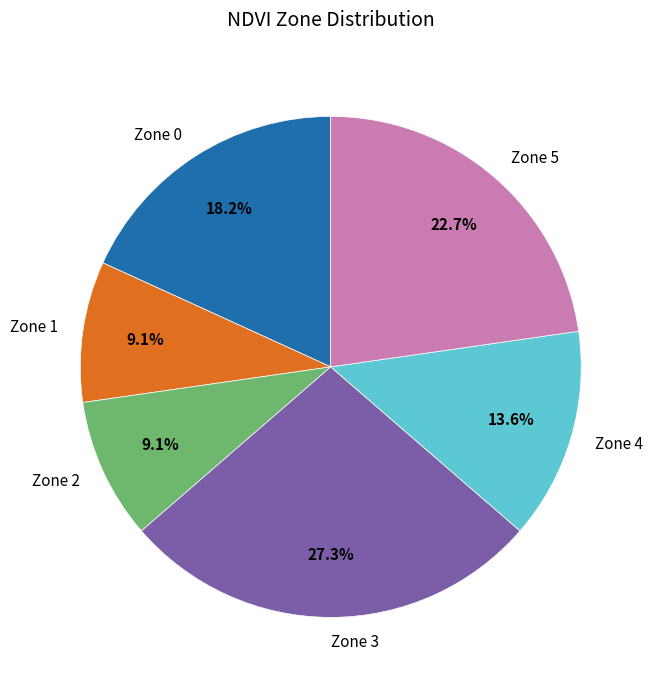

Which has a higher value, Zone 5 or Zone 3?

Zone 3